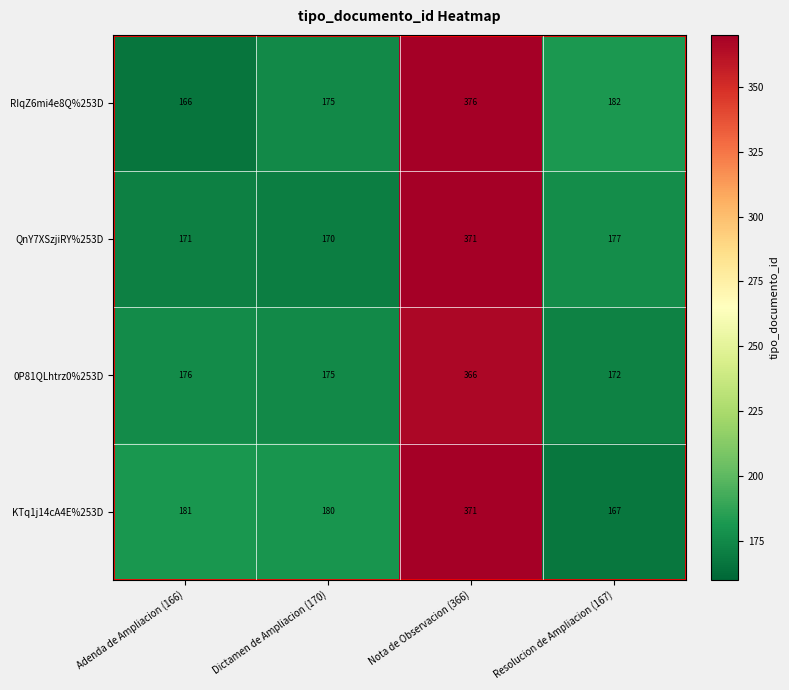

What is the spread (max minus min) of values at Dictamen de Ampliacion (170)?

10